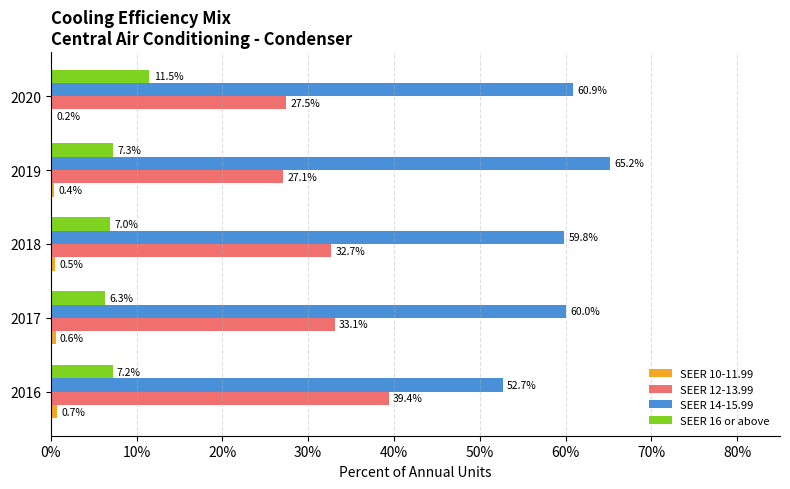

What is the label of the 4th bar from the right?

10%